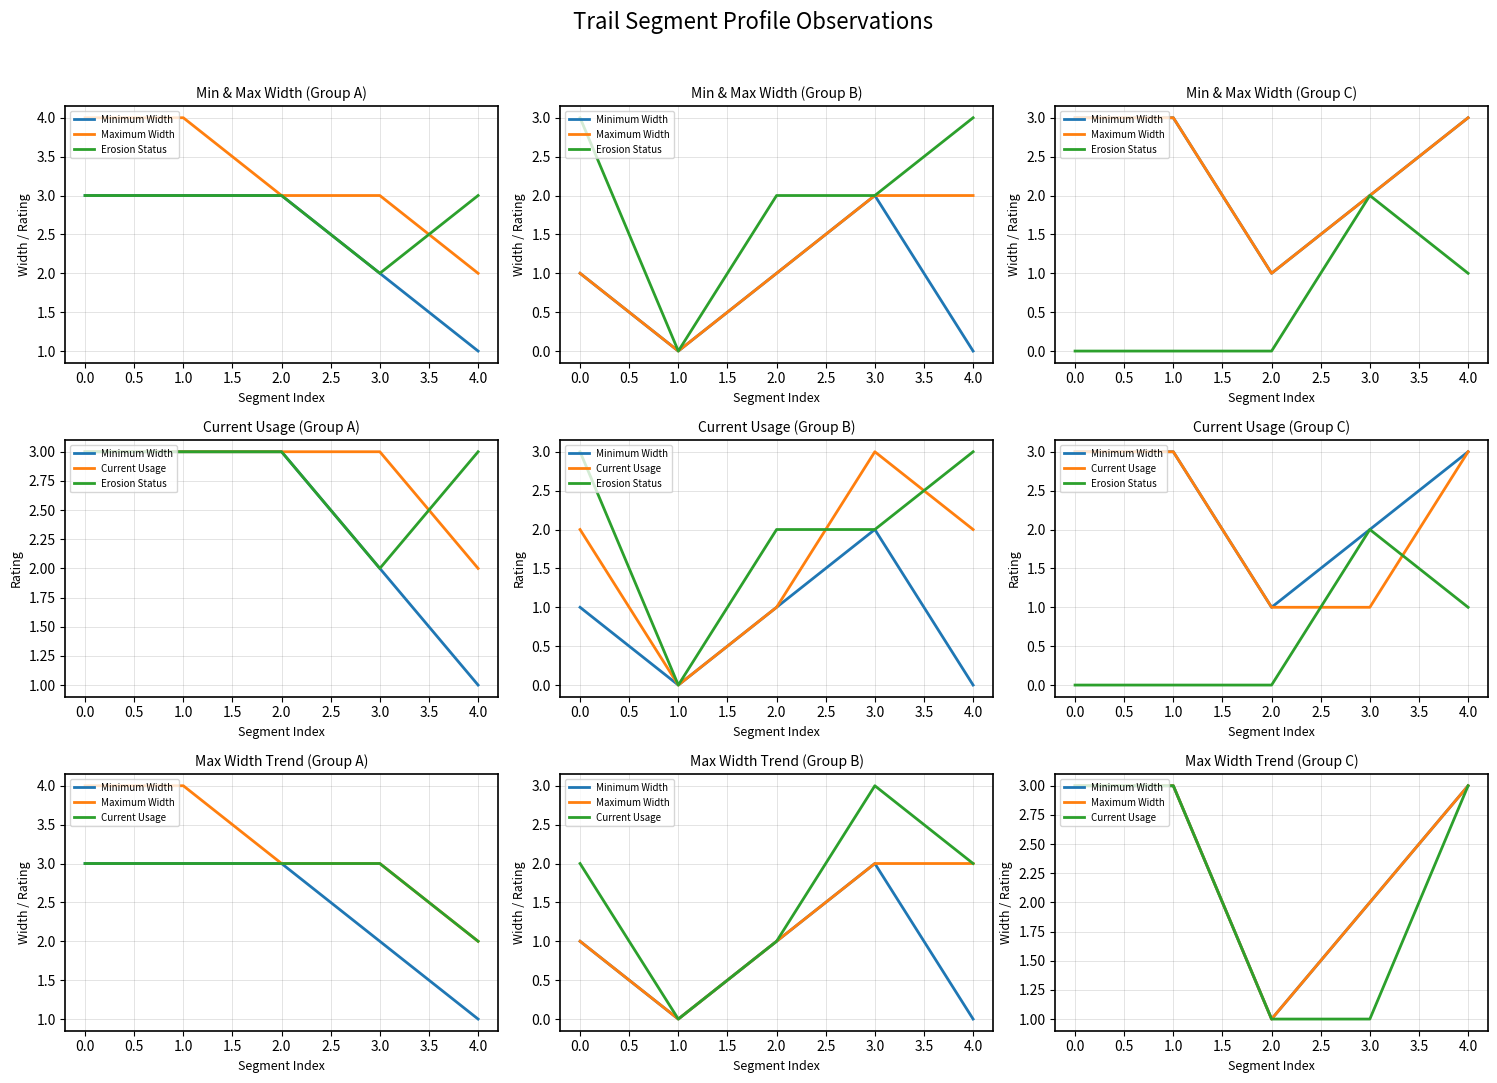

What is the spread (max minus min) of values at 3.0?

1